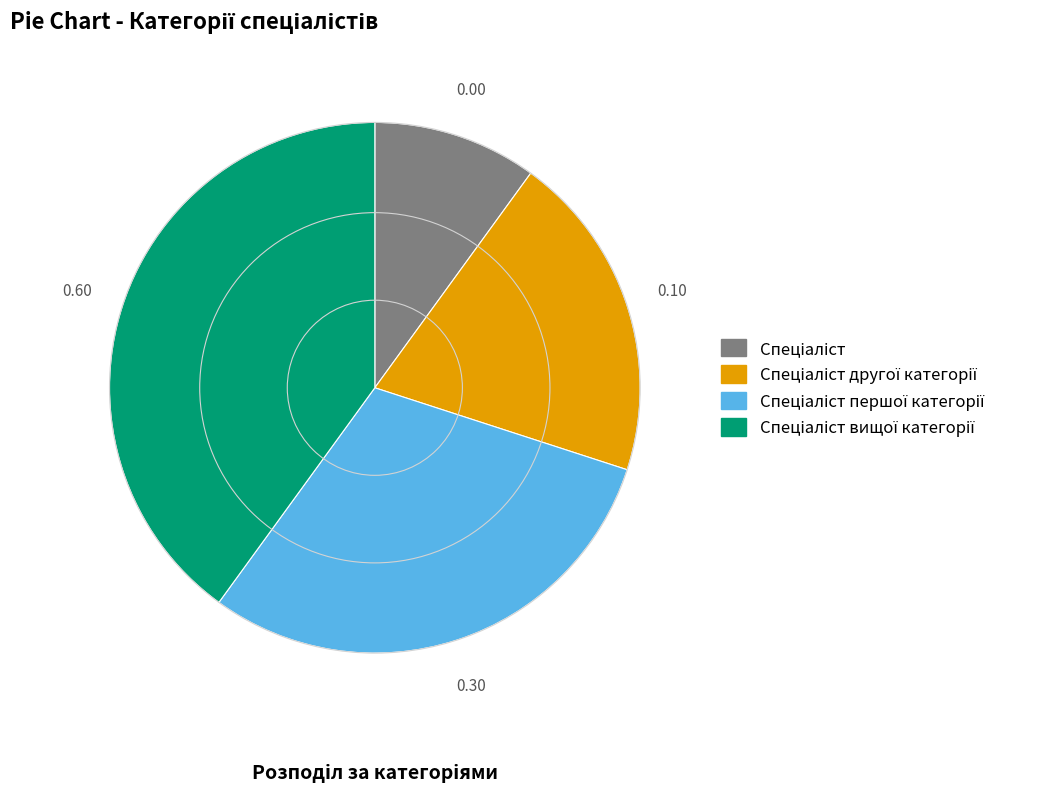

Does any single category account for the majority?

No